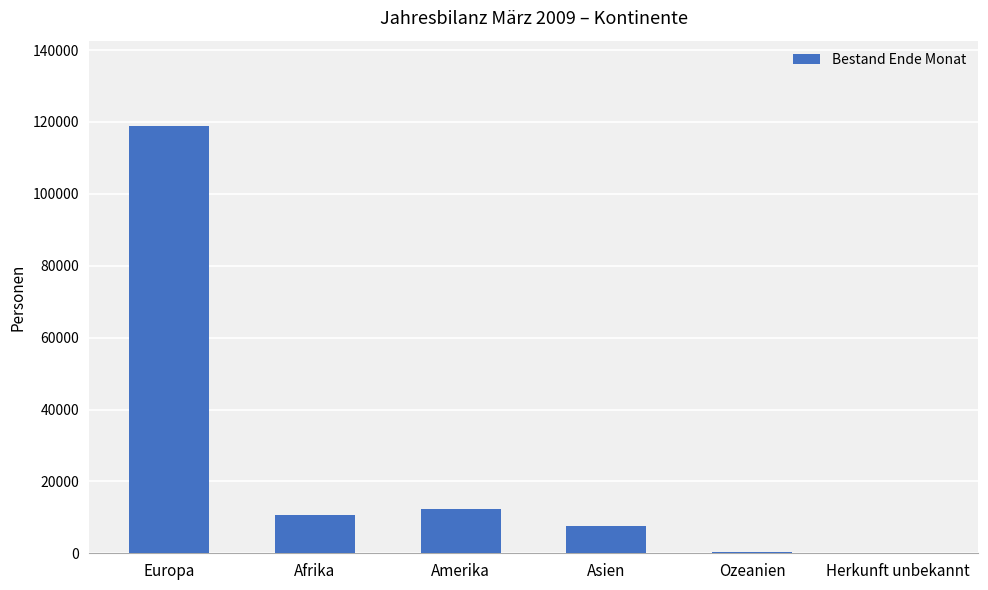

What value does the data have at Europa?

118851